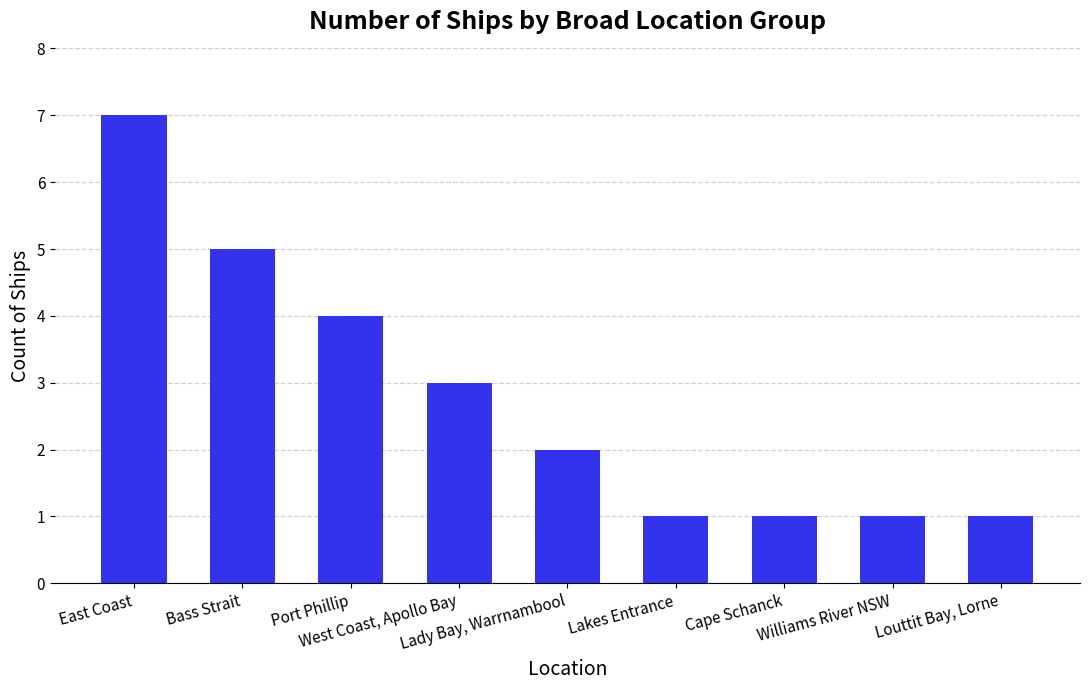

The value at Lakes Entrance is 1. True or false?

True